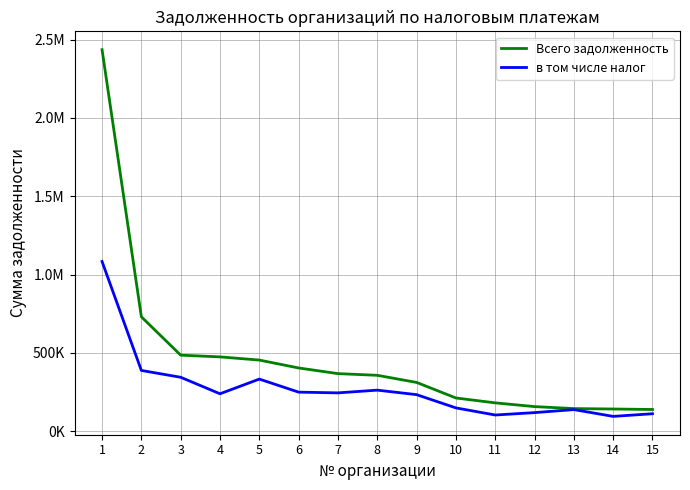

What is the difference between the Всего задолженность values at 15 and 5?

315664.4